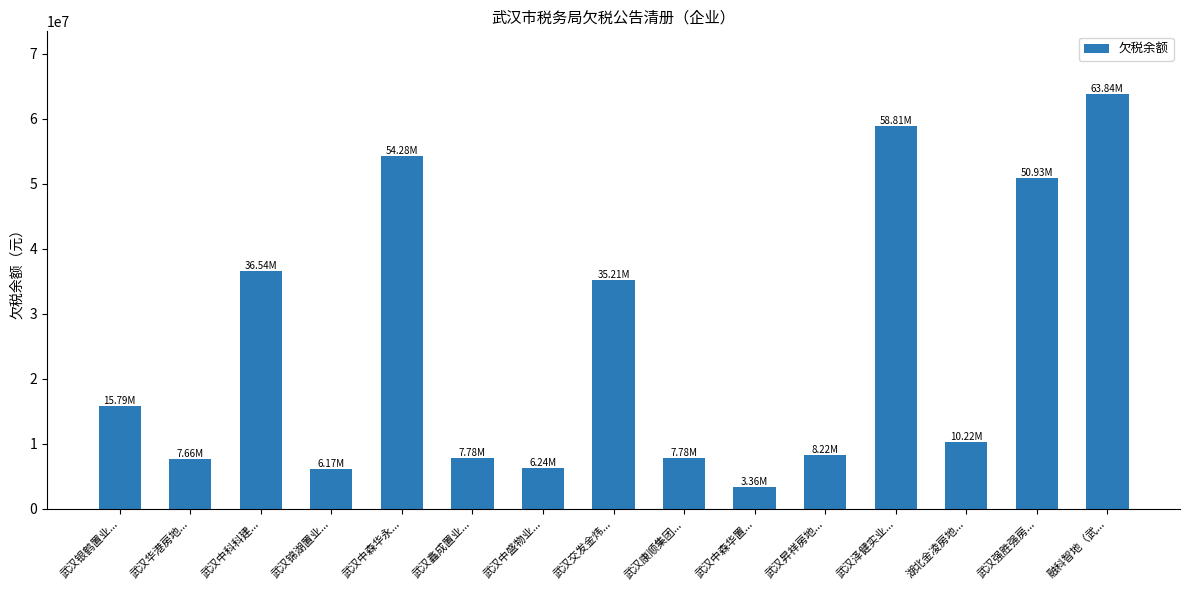

True or false: the data shows 35208440.9 at 武汉交发金炜....

True